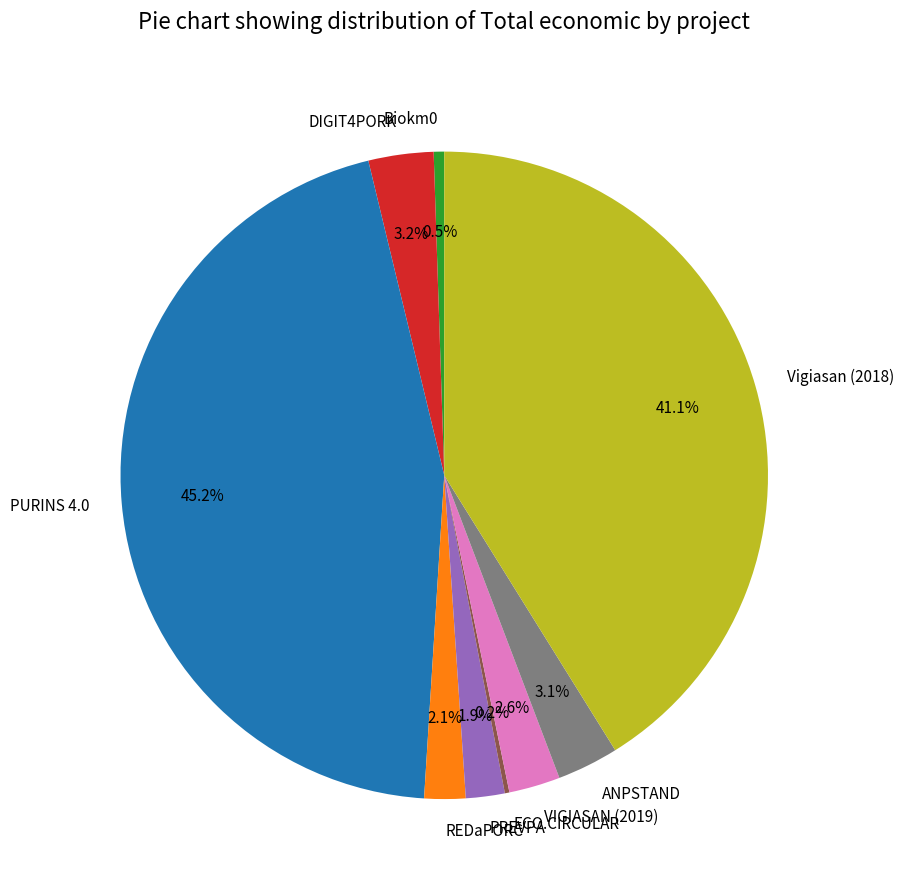

Which slice is the largest?

PURINS 4.0